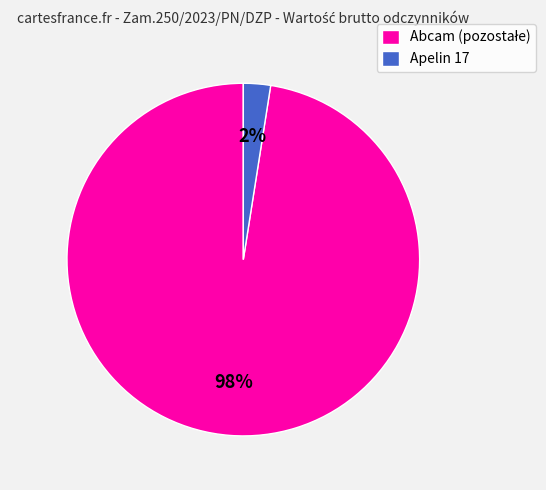

How many slices are in this pie chart?

2